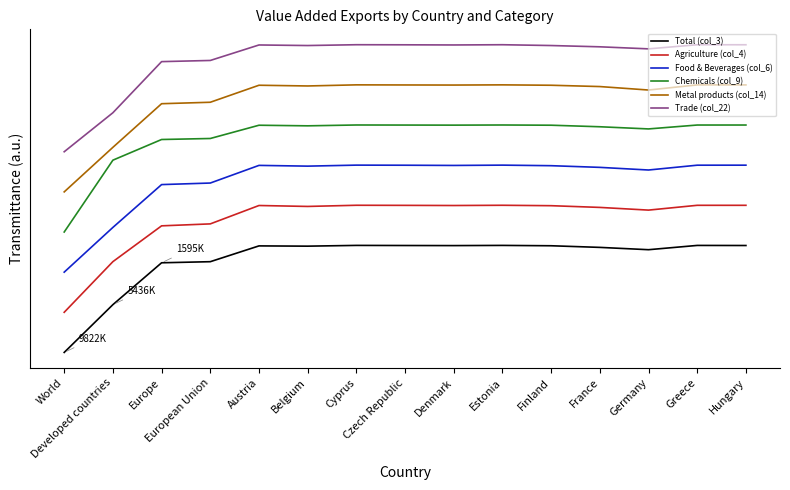

True or false: Trade (col_22) and Chemicals (col_9) intersect in this chart.

False